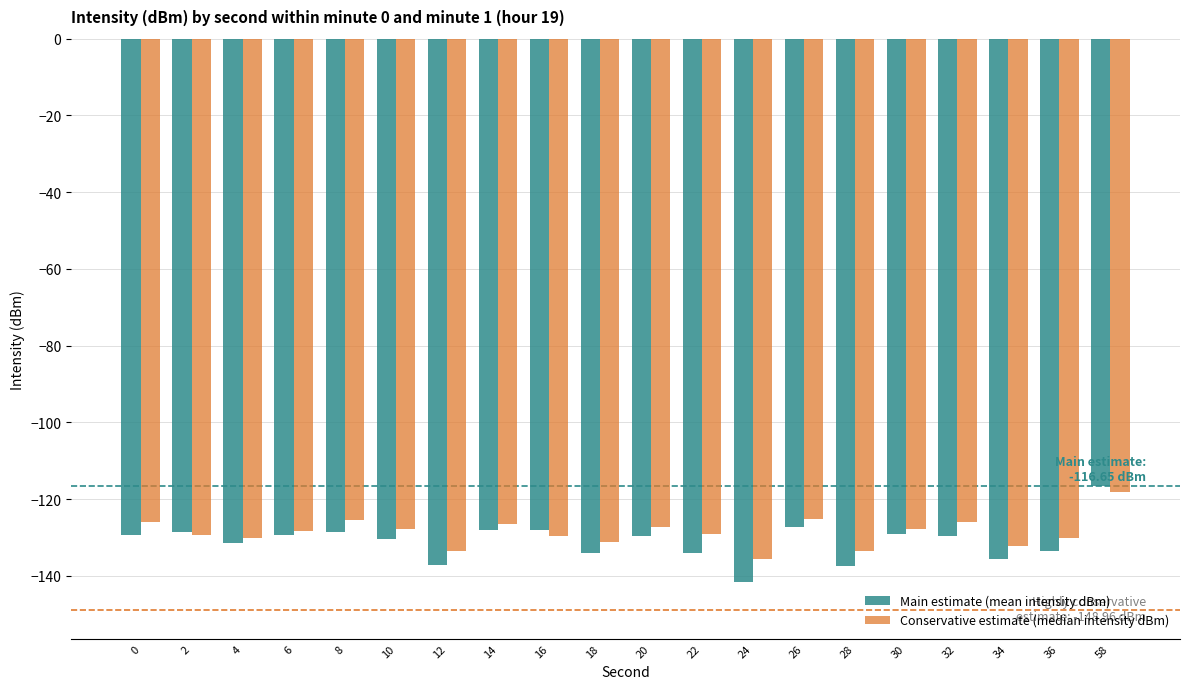

Does the chart contain stacked bars?

No